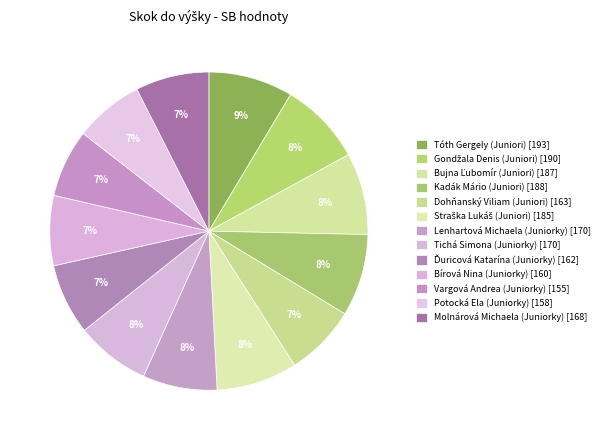

Which category has the biggest portion of the pie?

Tóth Gergely (Juniori)